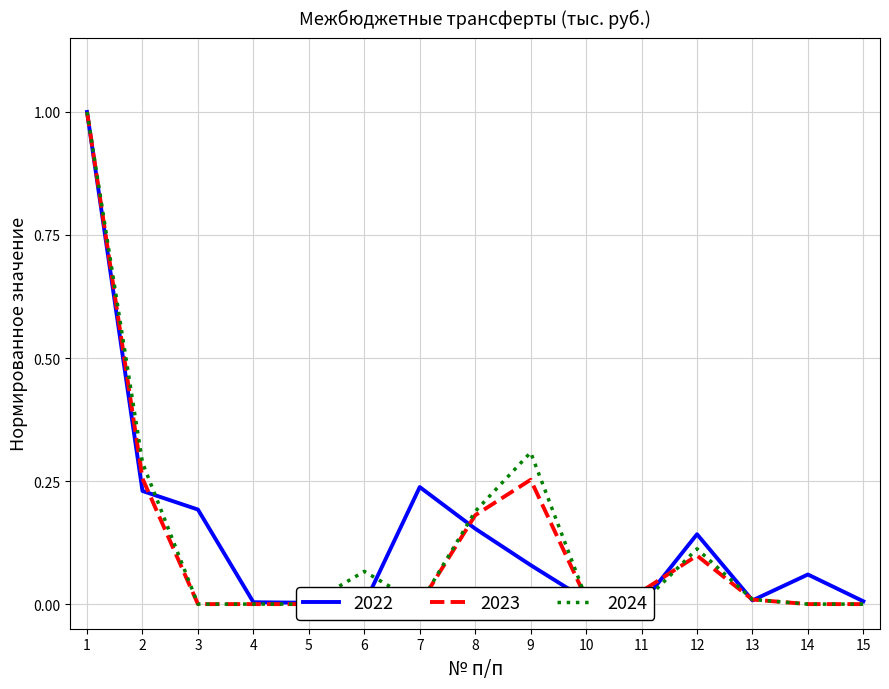

Where is the first local minimum for 2022?

6